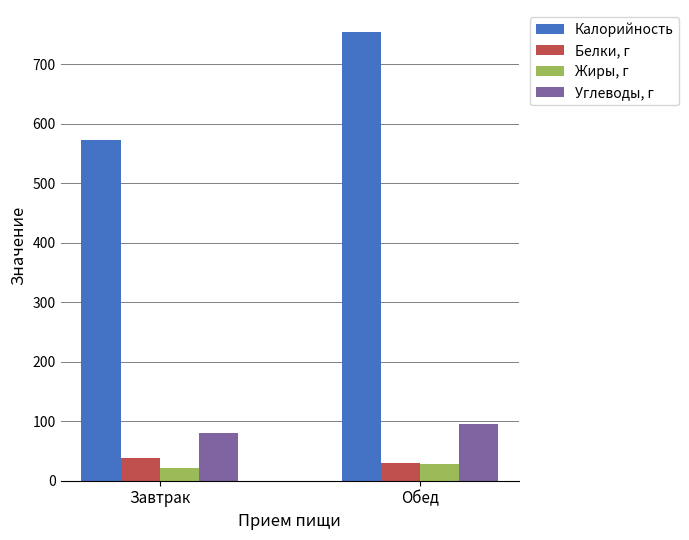

Which series has the widest spread of values?

Калорийность